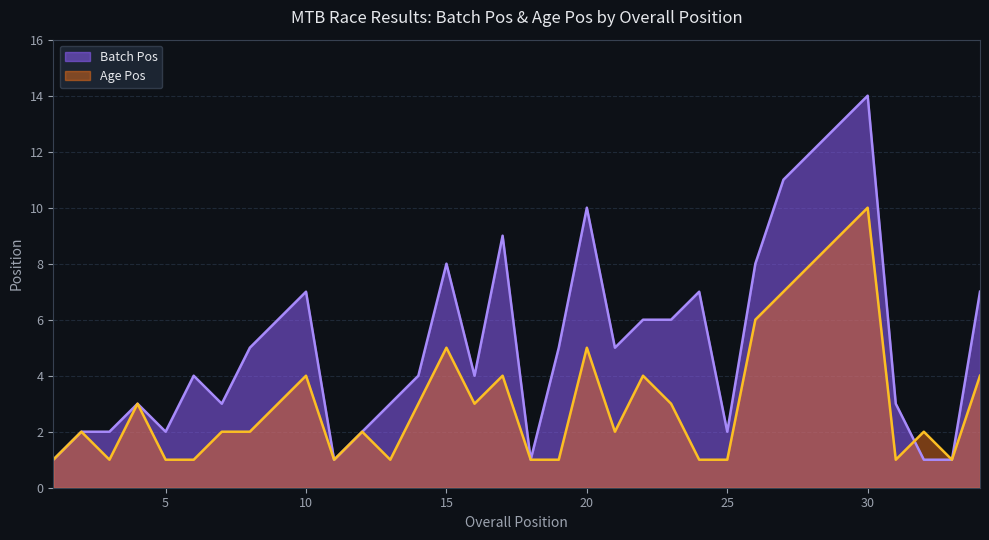

In Batch Pos, how many points are lower than both neighbors (excluding endpoints)?

7